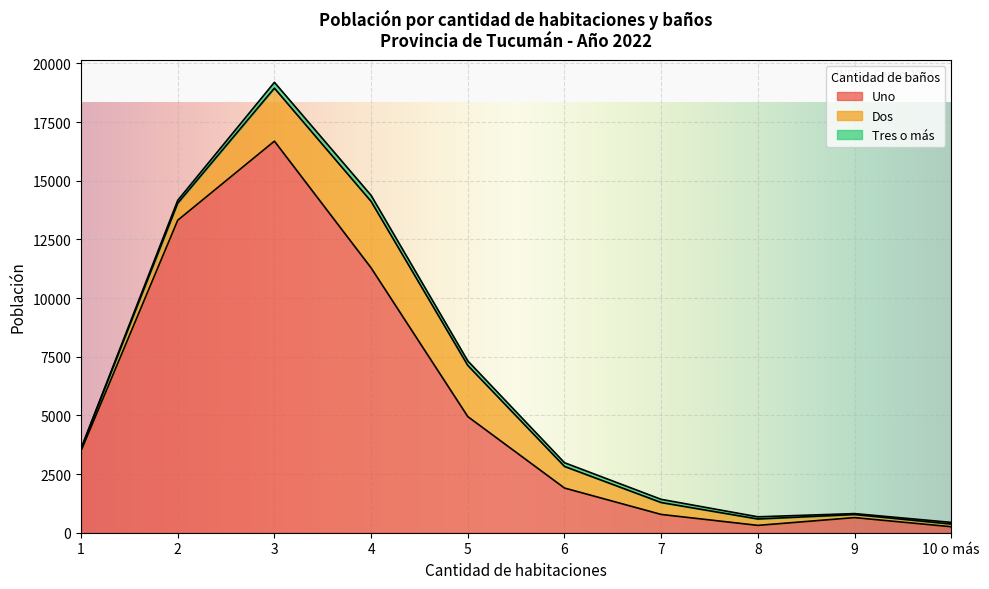

What is the spread (max minus min) of values at 7?

643